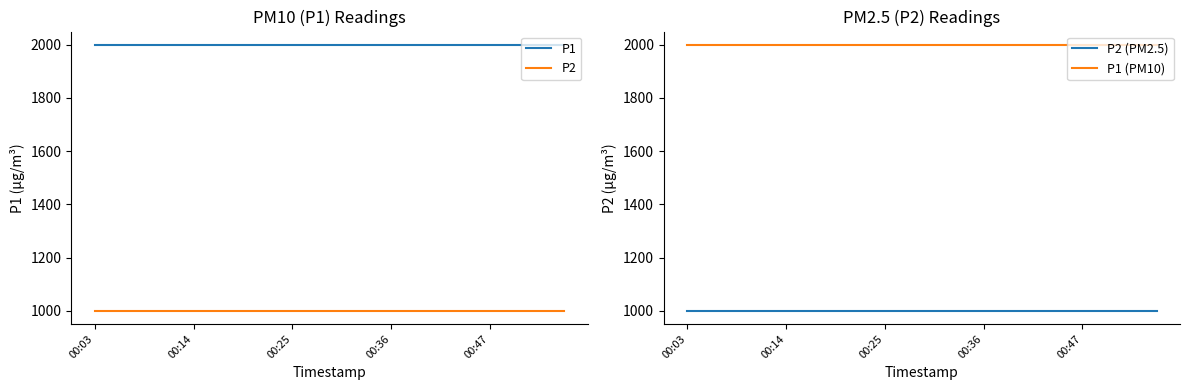

True or false: P2 and P1 intersect in this chart.

False